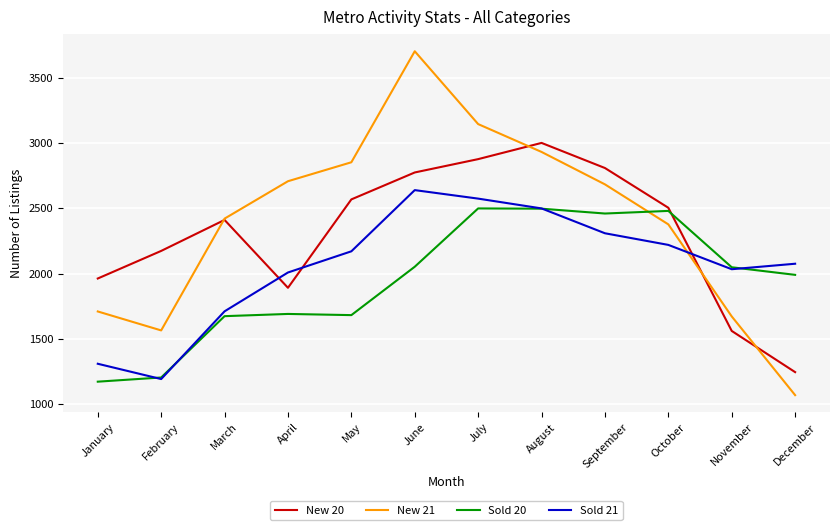

At how many categories does at least one series exceed 1703?

12